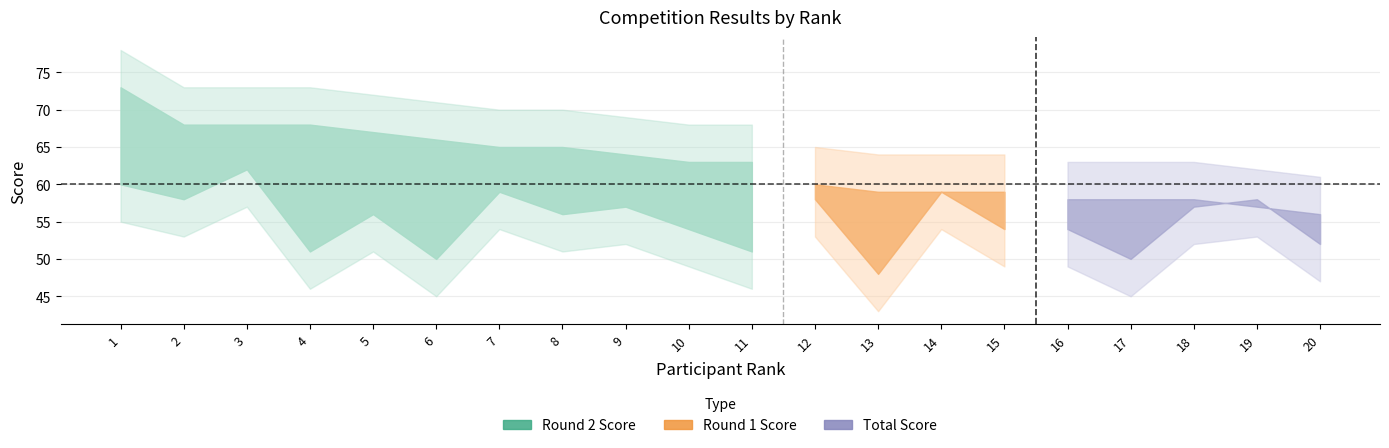

What is the minimum value for total?

56